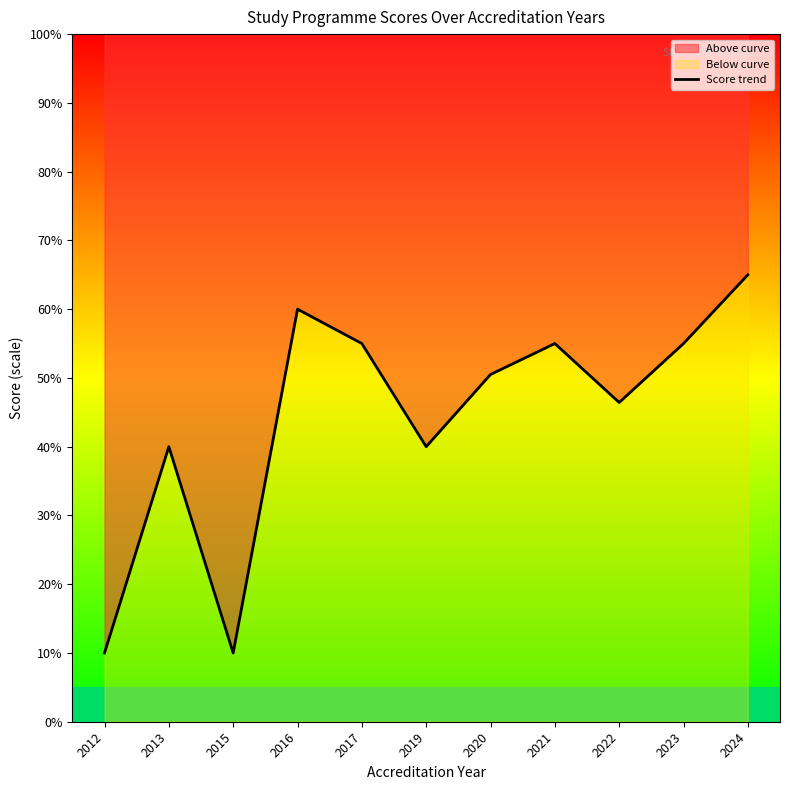

The value at 2015 is 10.0. True or false?

True